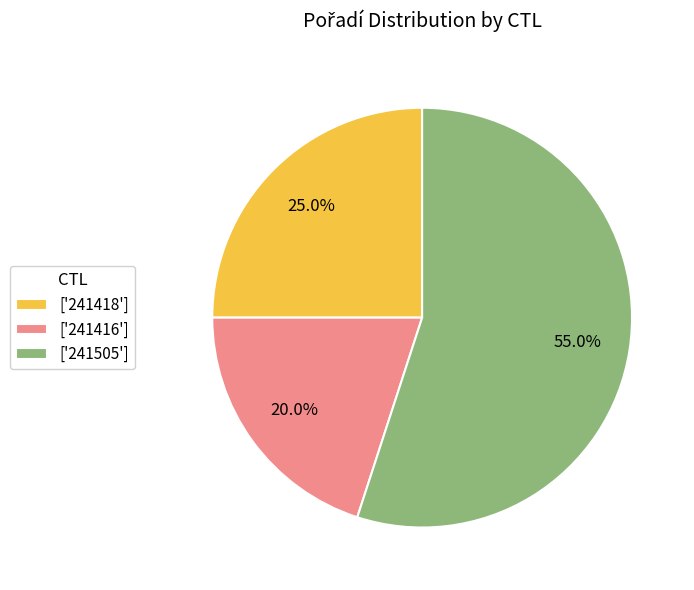

Rank the categories by value from highest to lowest.

['241505'], ['241418'], ['241416']